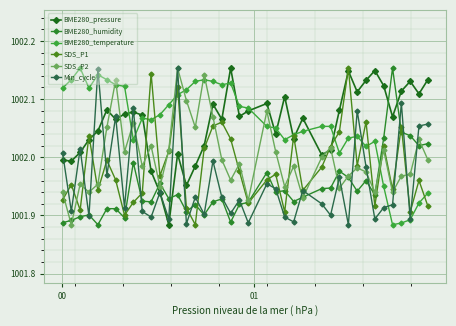

What is the difference between the maximum and second lowest values in the SDS_P1 series?

0.3